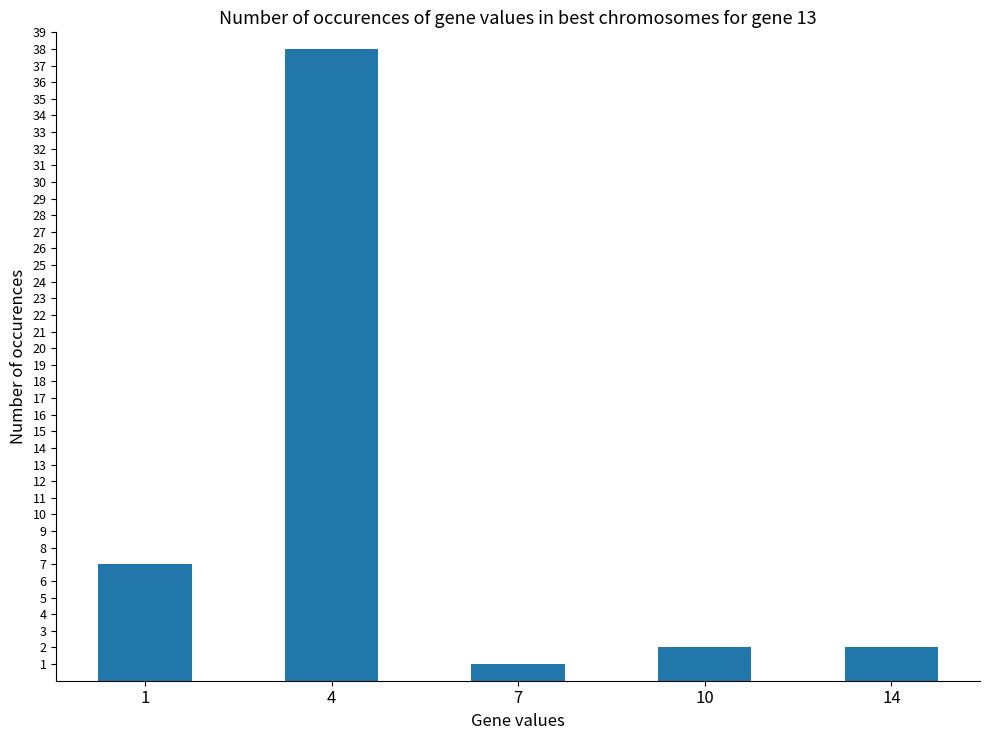

What is the maximum value shown in the chart?

38